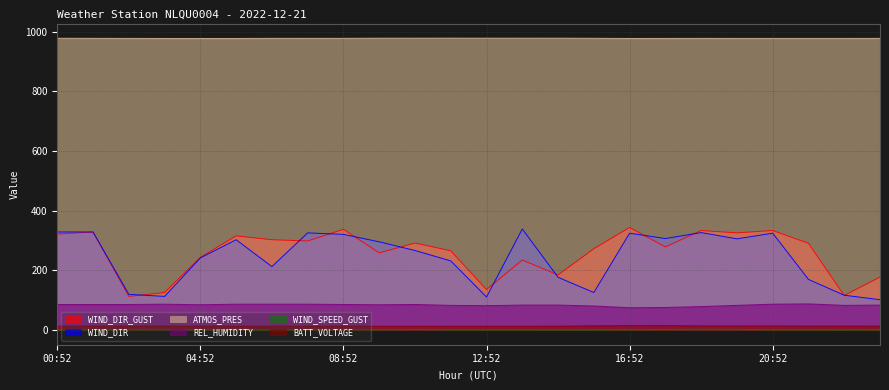

What is the approximate value of REL_HUMIDITY at 03:52?

87.0